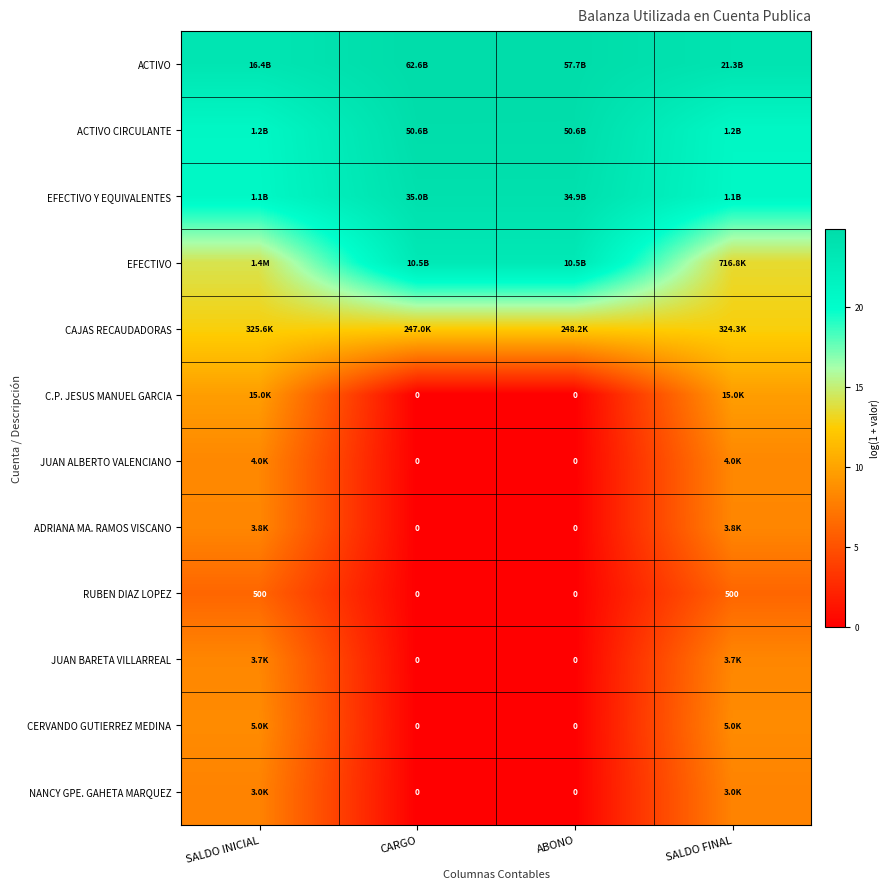

Is it true that C.P. JESUS MANUEL GARCIA equals -3.1 at CARGO?

False